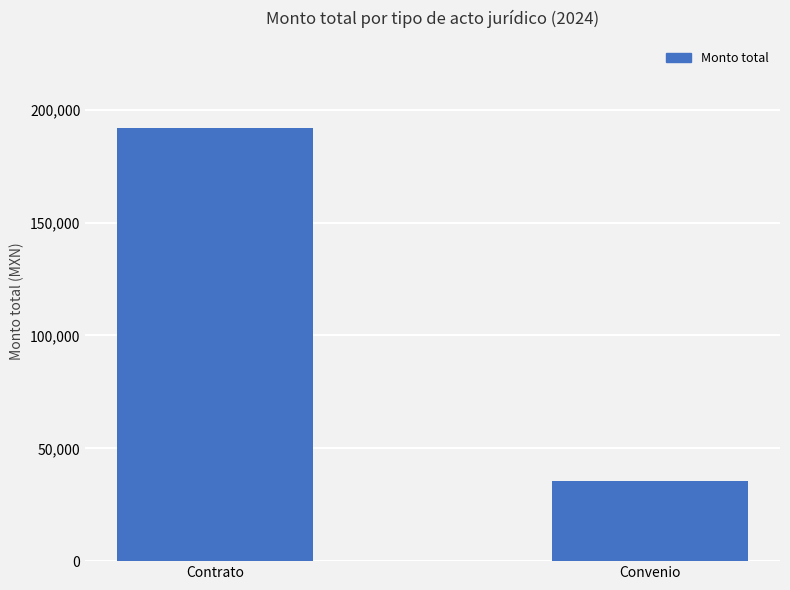

What is the label of the 1st bar from the right?

Convenio